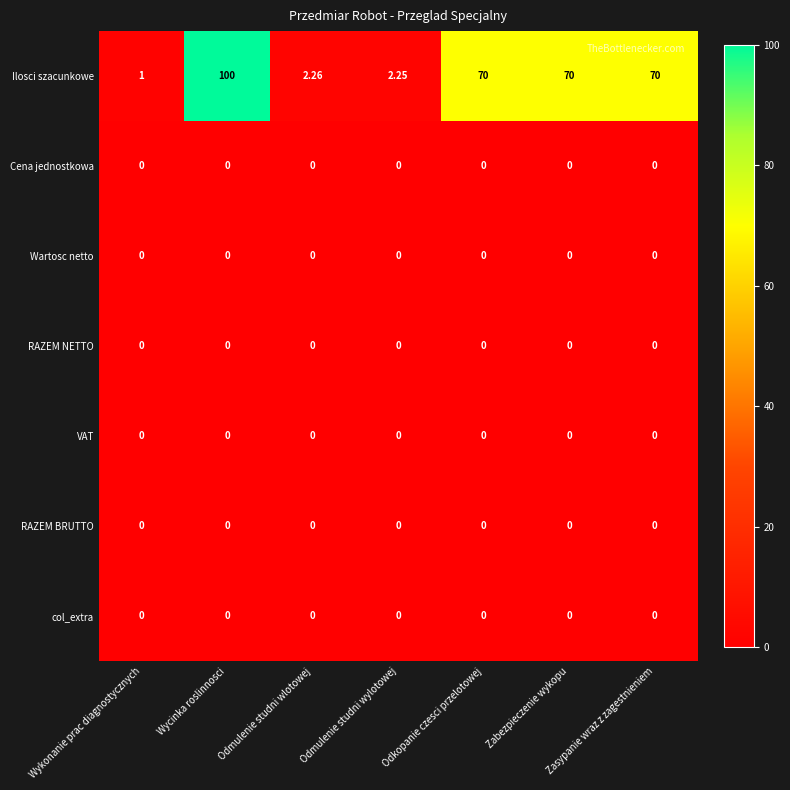

At which category is the sum across all series the highest?

Wycinka roslinnosci